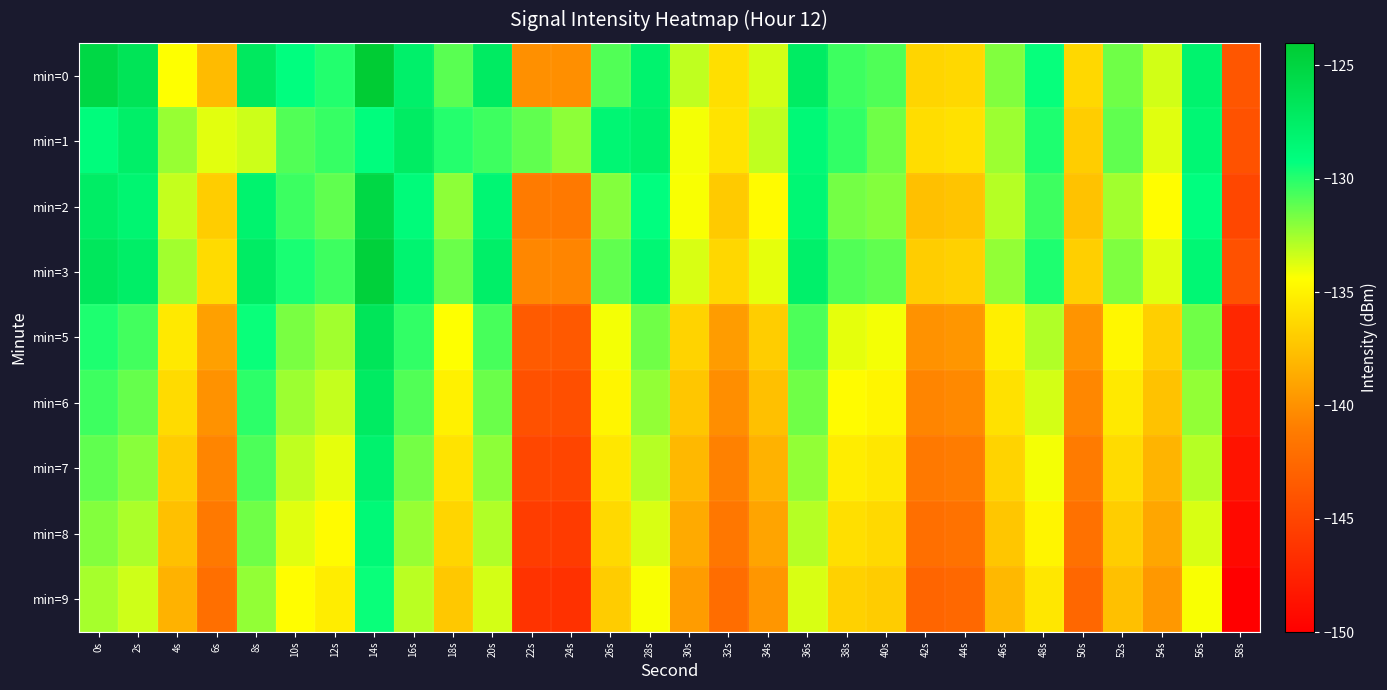

What is the total value across all series at 8s?

-1169.9